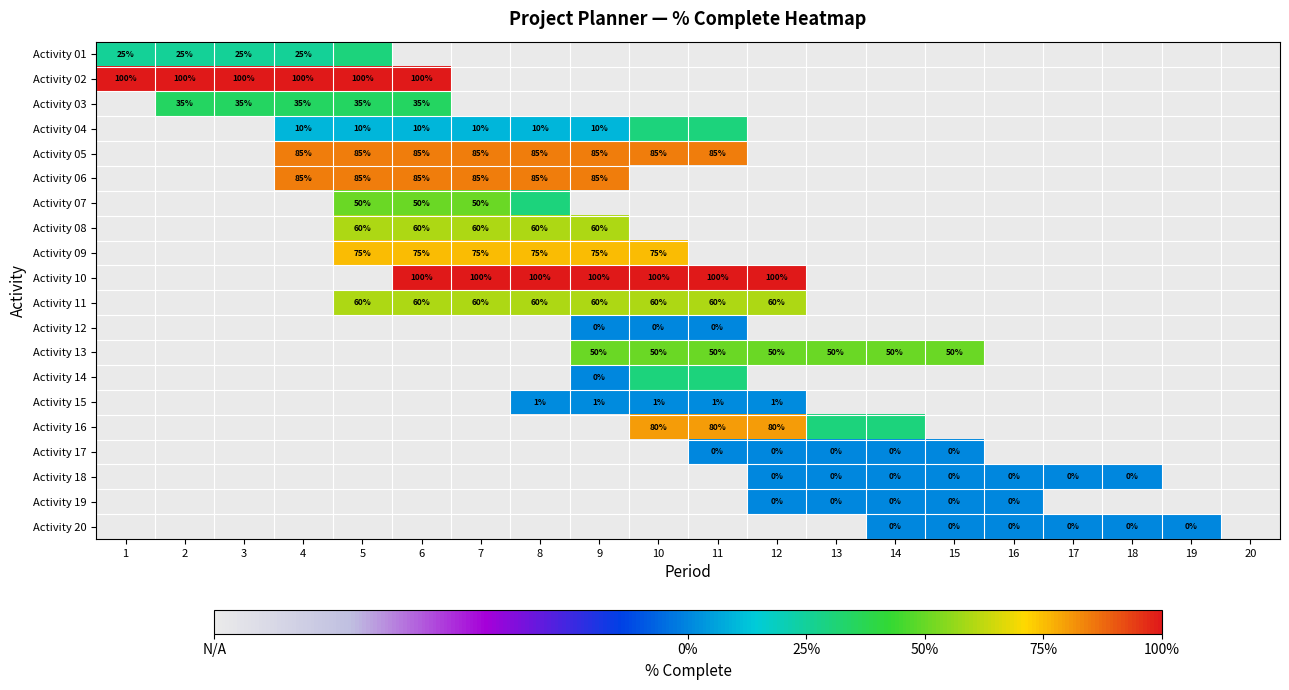

What is the sum of the Activity 10 values at 8 and 10?

200.0